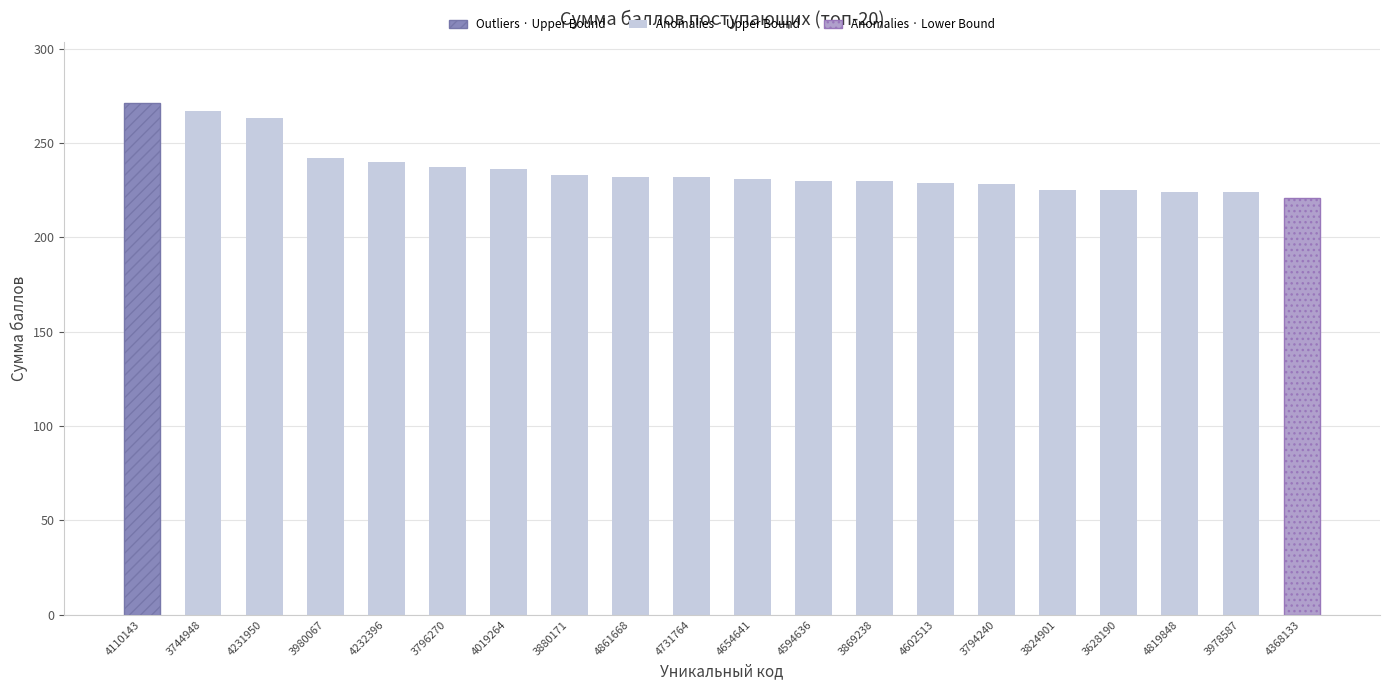

The value at 3796270 is 237. True or false?

True